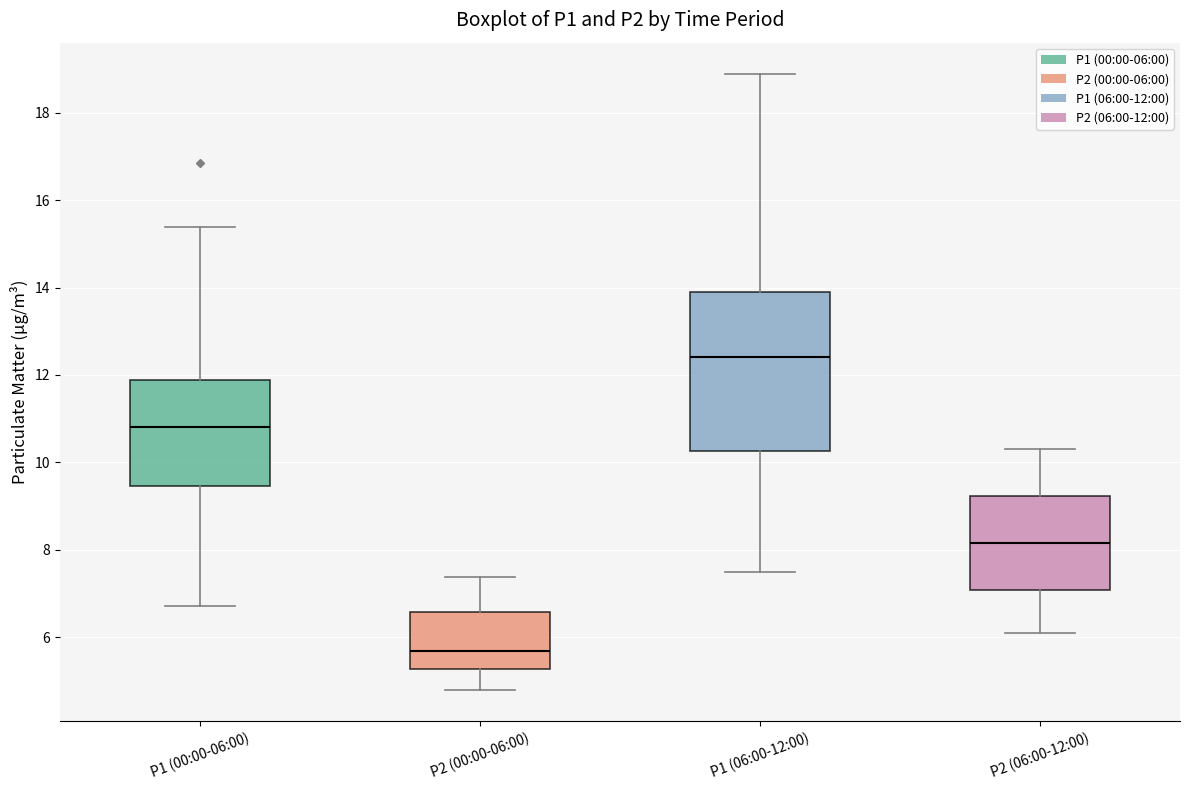

Comparing the boxes themselves (not the whiskers), which one is the tallest?

P1 (06:00-12:00)